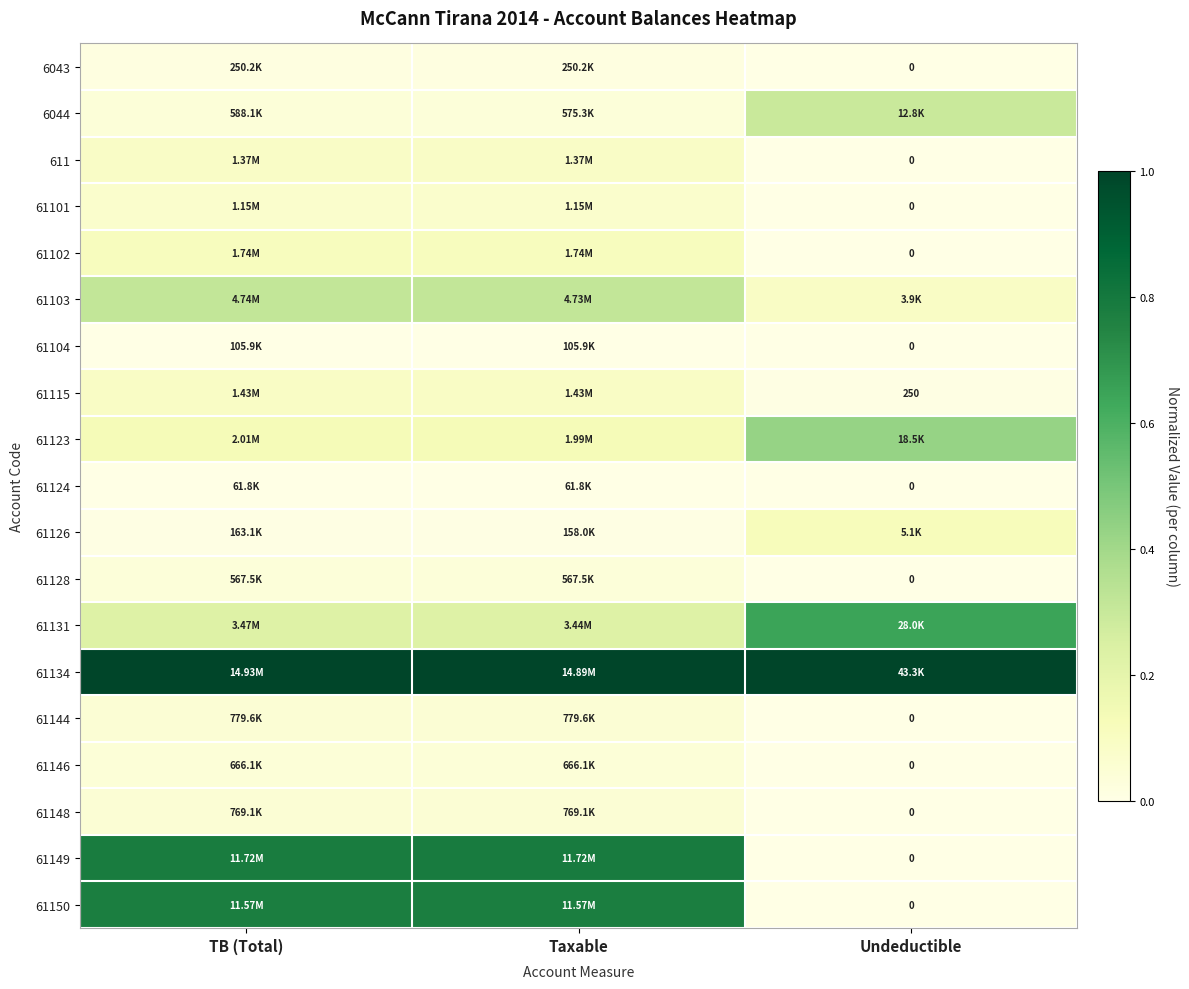

What is the maximum value shown in the chart?

1.0